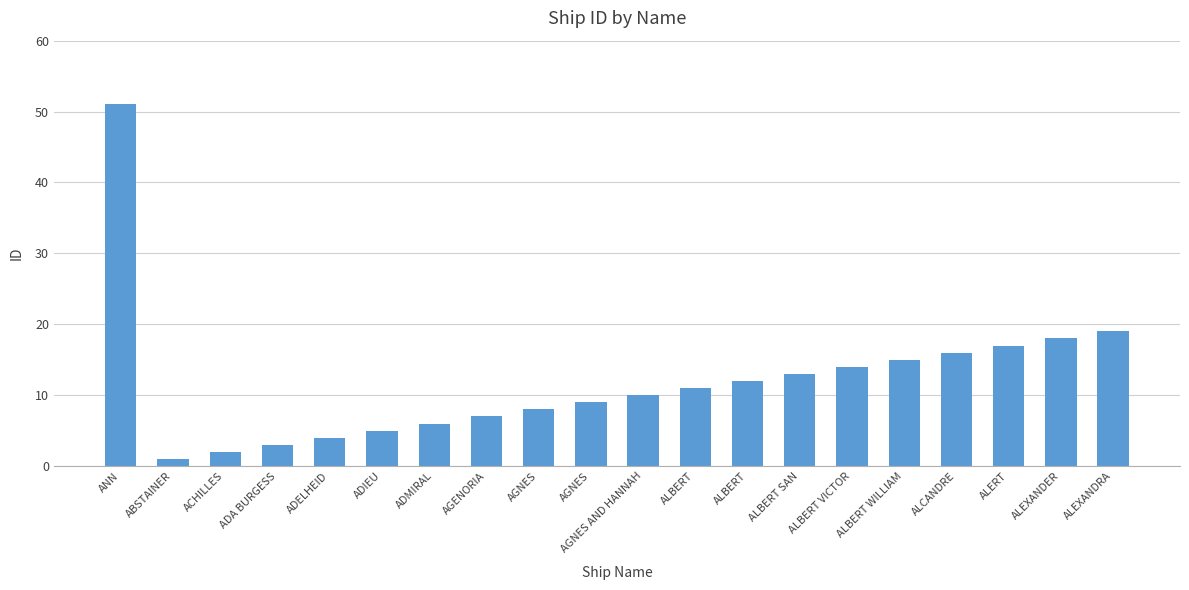

Approximately how many times larger is the value at ALEXANDER compared to AGENORIA?

2.6